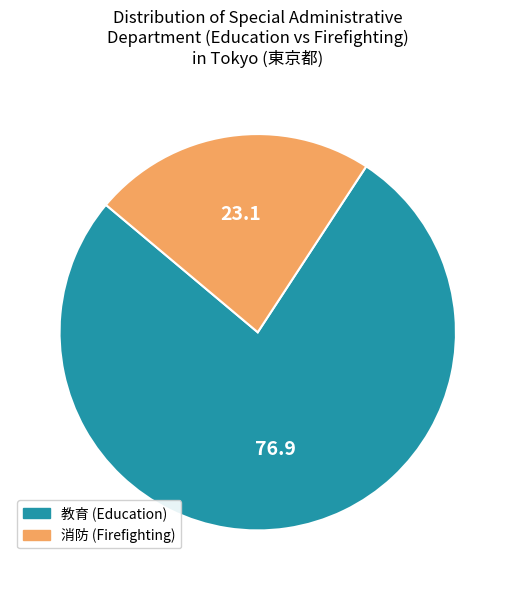

The 消防 slice represents 23% of the pie. True or false?

True